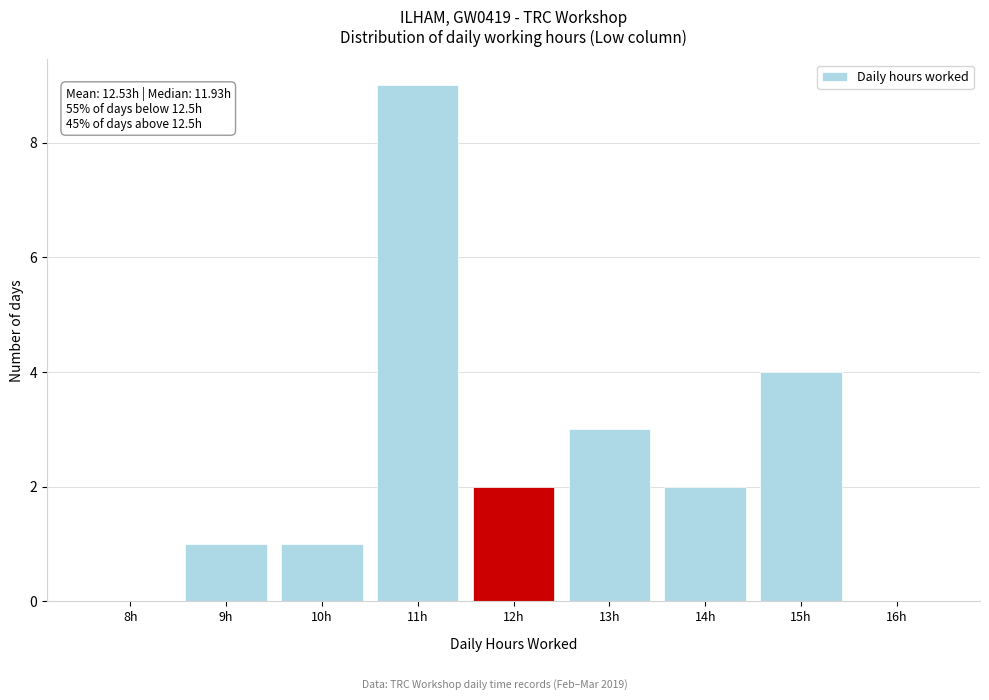

Reading right to left, extract all data points from this chart.

16h=0	15h=4	14h=2	13h=3	12h=2	11h=9	10h=1	9h=1	8h=0